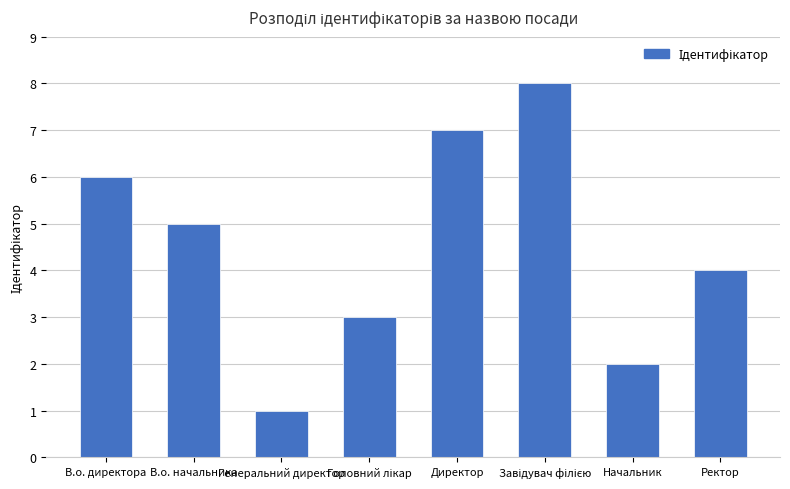

What position from the right is Директор?

4